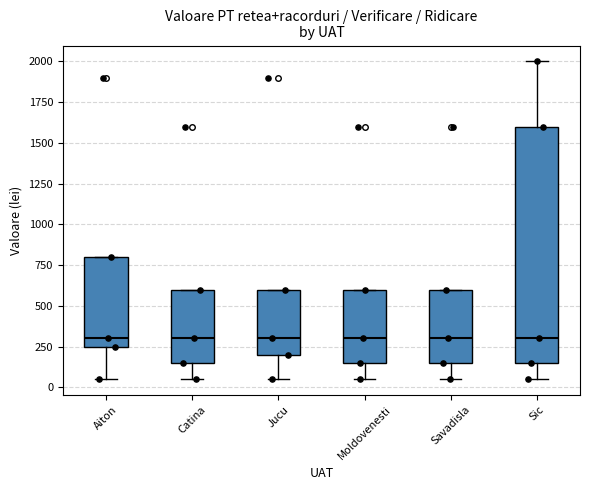

Where does the median line of the box for Catina sit on the y-axis? The values are not printed on the chart, so give them approximately, as read against the axis.

300